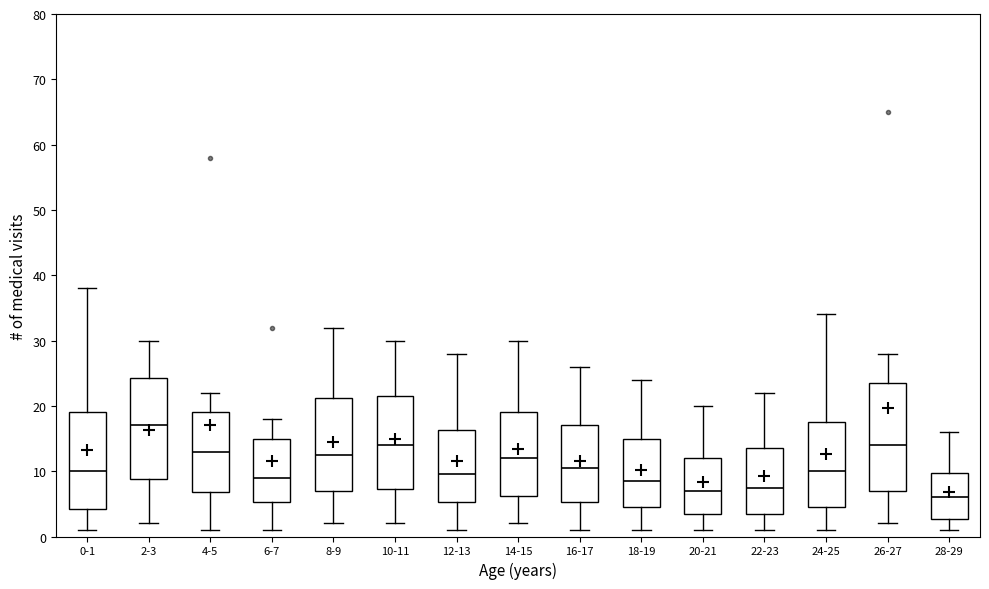

Which box is the tallest, from its lower edge to its upper edge?

26-27